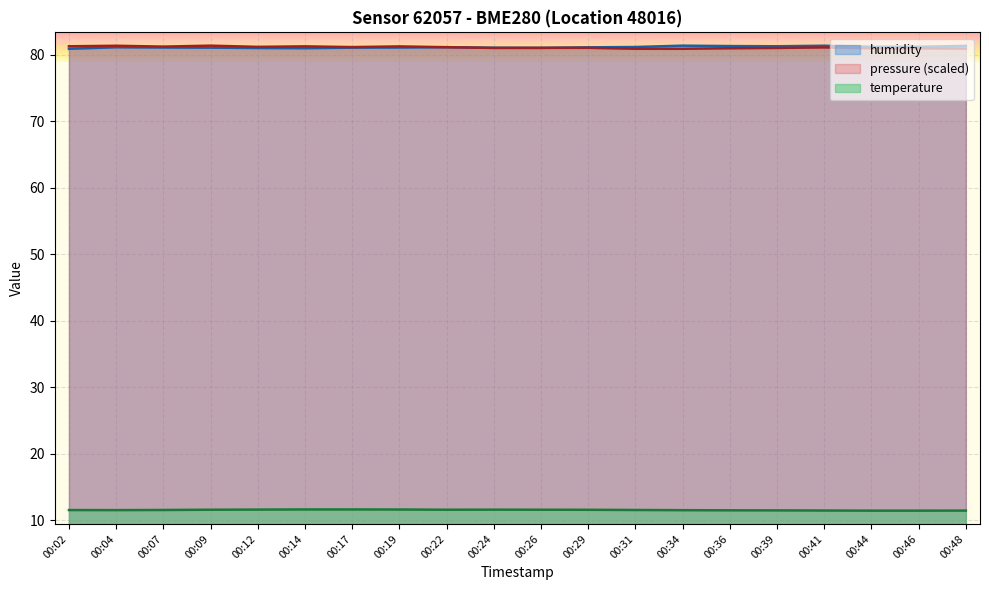

Between 00:41 and 00:29, which is larger?

00:29